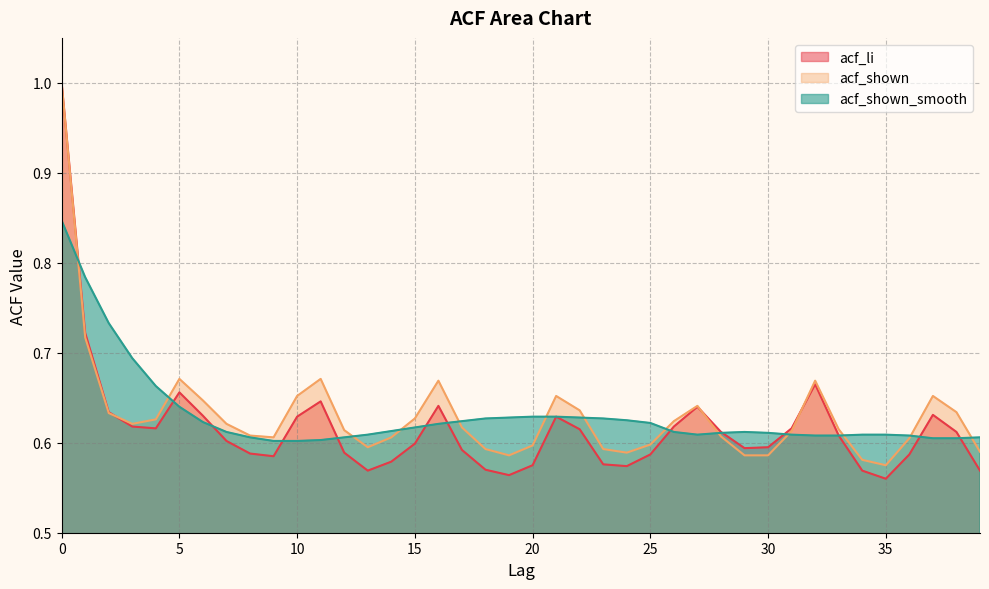

True or false: acf_shown has more than 2 interior local peaks.

True